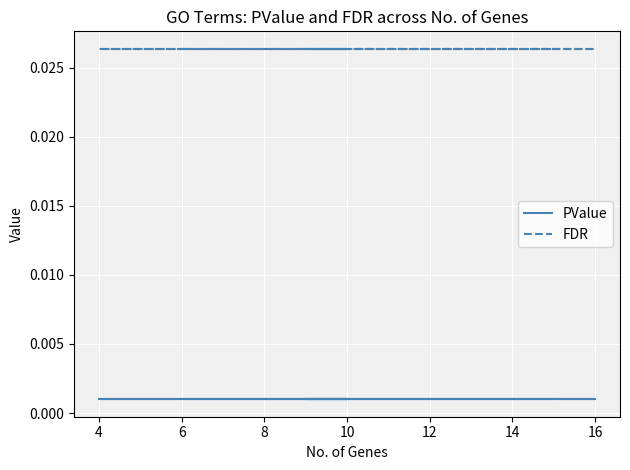

True or false: PValue and FDR cross at least once.

False